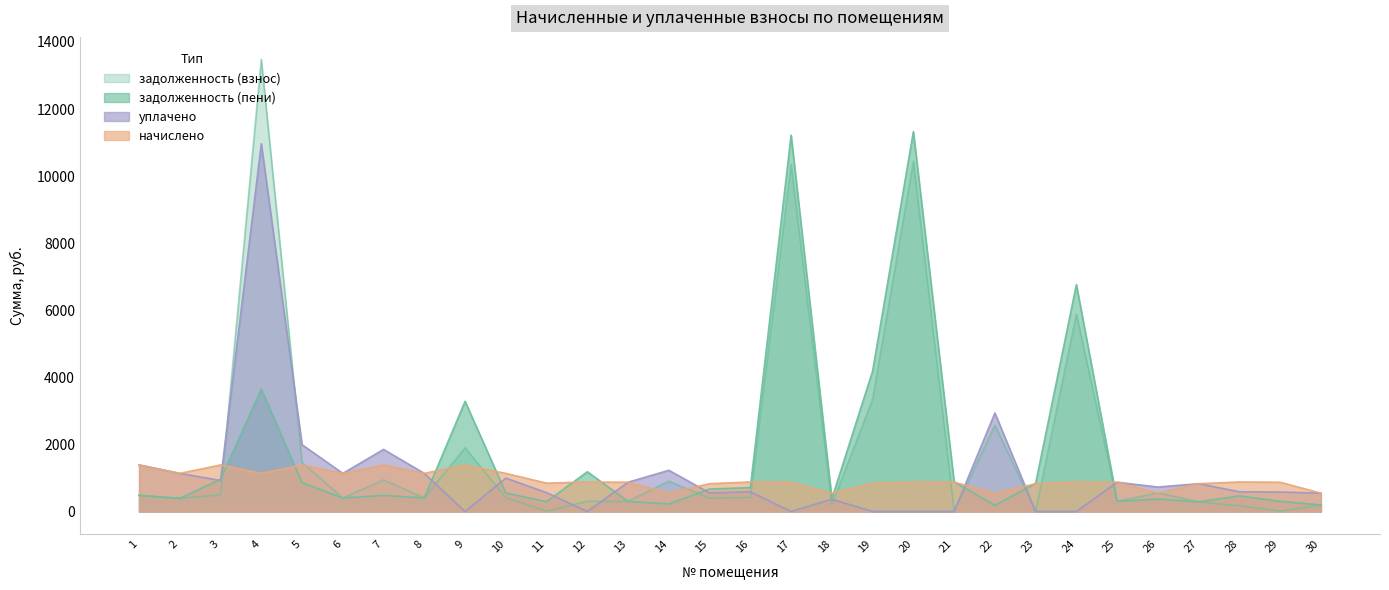

True or false: задолженность (взнос) has more than 1 interior local peaks.

True